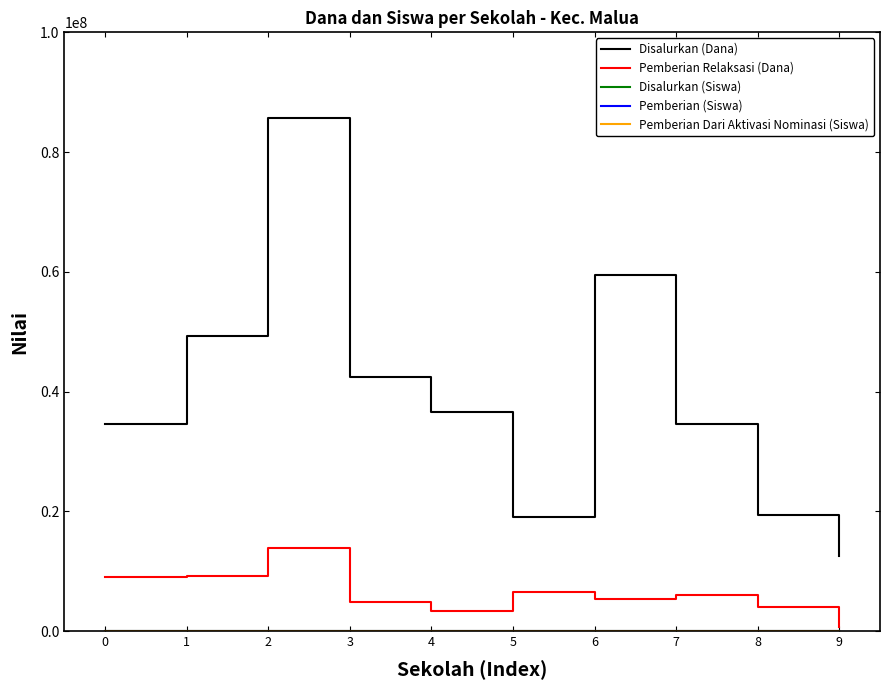

Which series has the largest total across all categories?

Disalurkan (Dana)